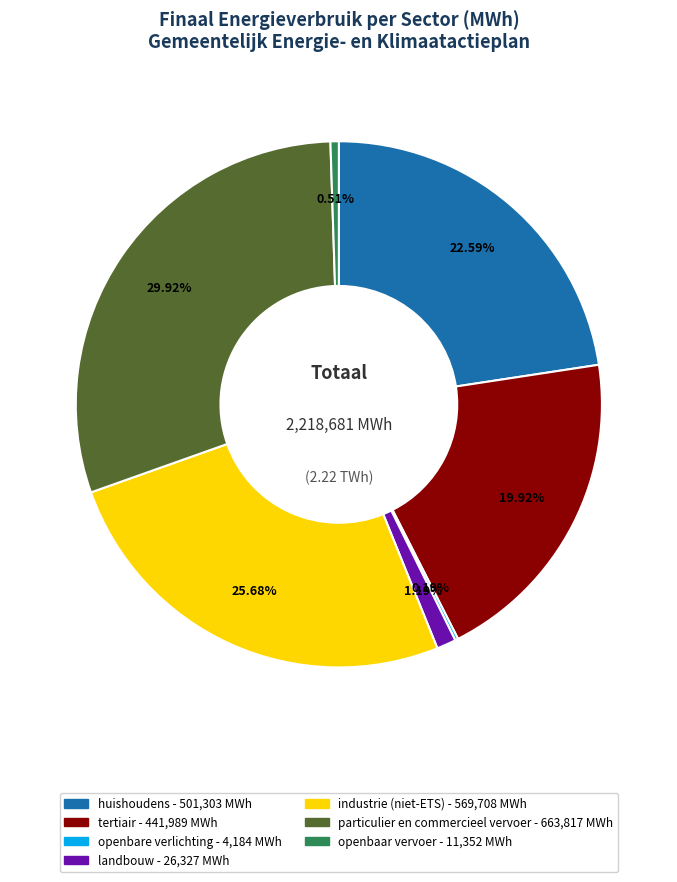

To the nearest percent, what is the combined percentage of openbaar vervoer and landbouw?

2%